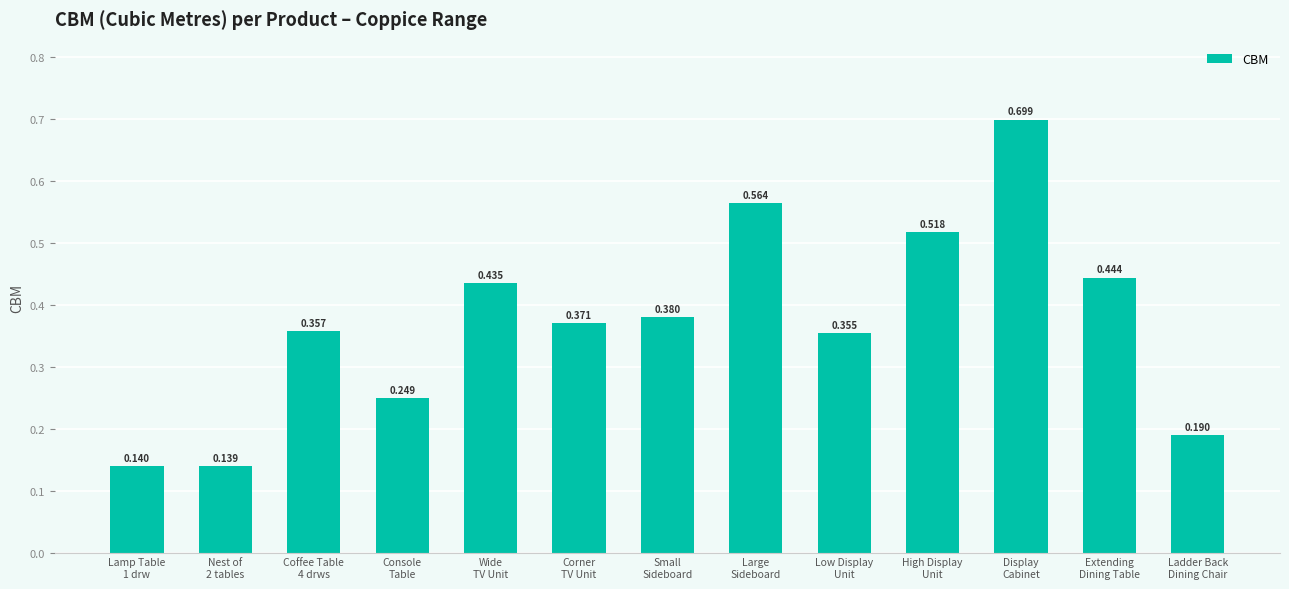

What is the label of the 6th bar from the right?

Large
Sideboard